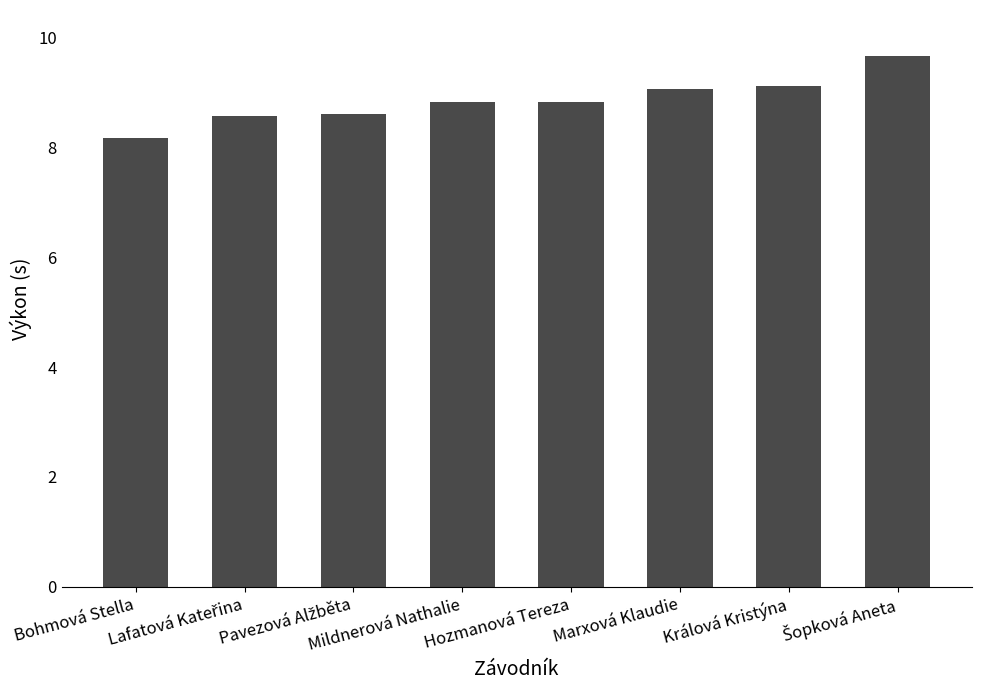

What is the value of the 5th bar from the left?

8.8